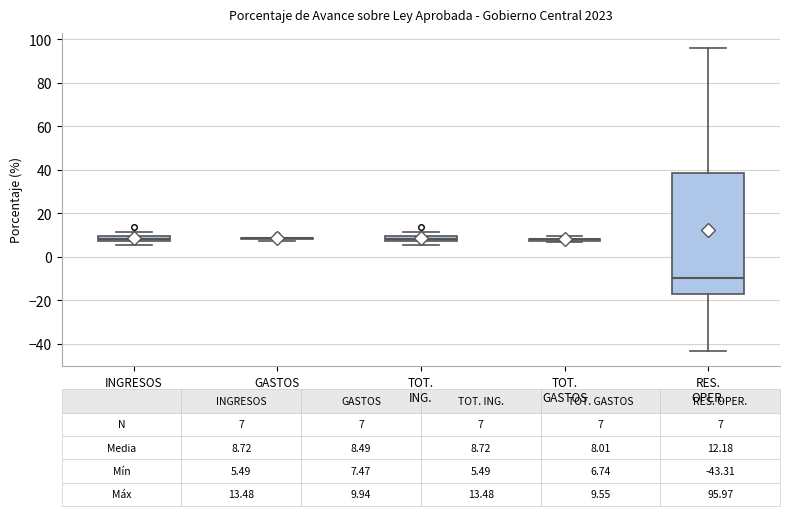

Which box is the tallest, from its lower edge to its upper edge?

RES. OPER.